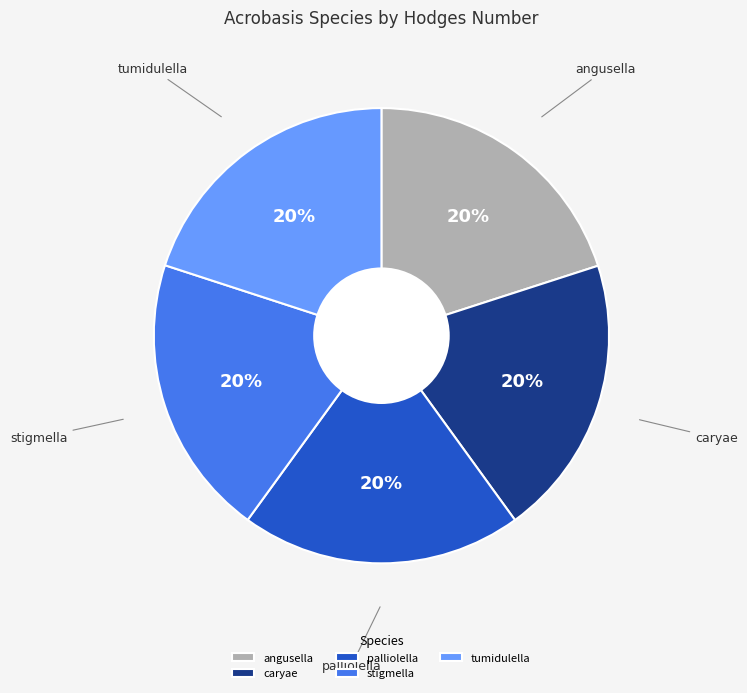

To the nearest percent, what is the combined percentage of palliolella and tumidulella?

40%